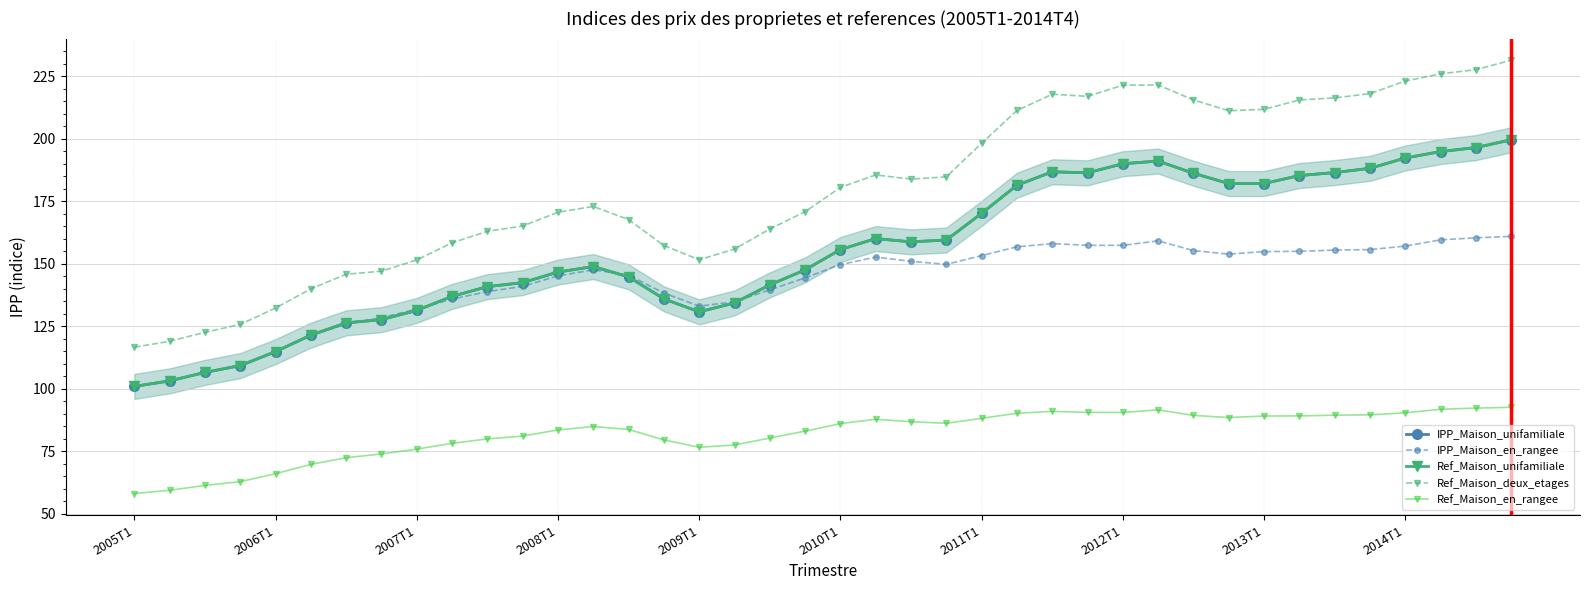

True or false: IPP_Maison_en_rangee has more than 0 points higher than both neighbors.

True